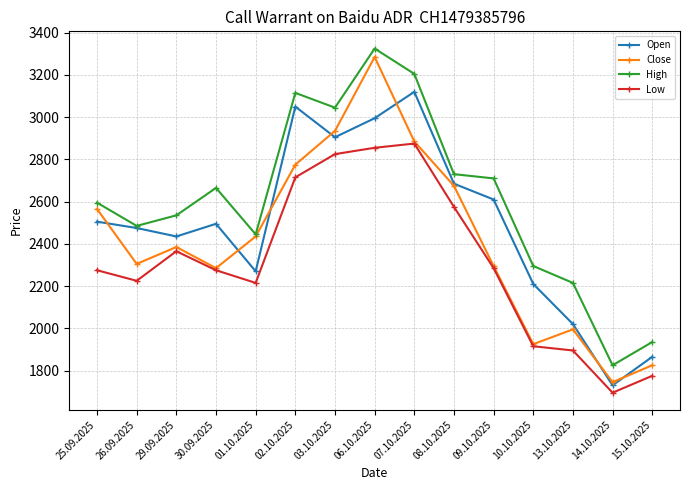

Count the number of data series in this chart.

4